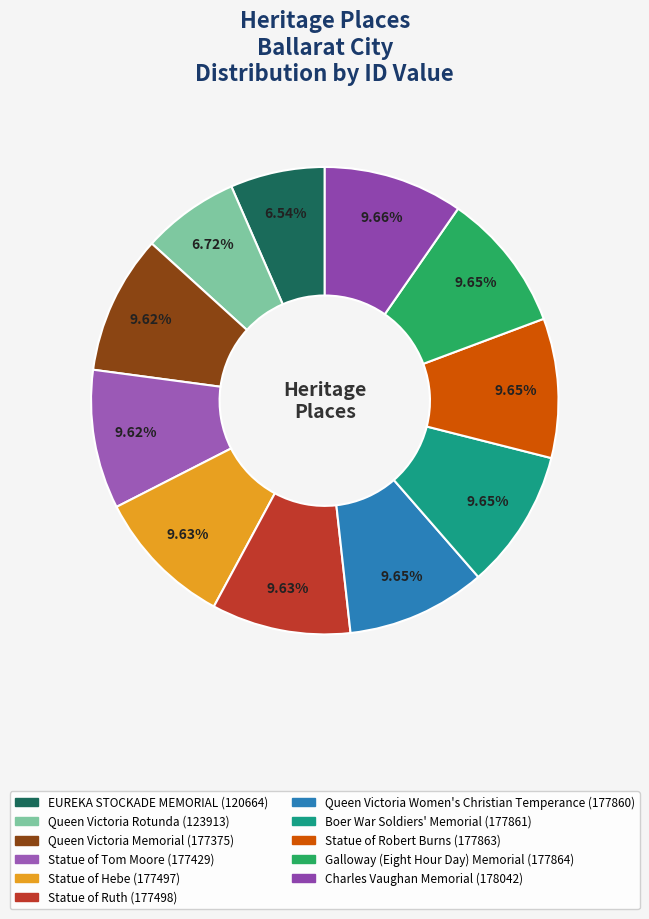

Rank the categories by value from lowest to highest.

EUREKA STOCKADE MEMORIAL, Queen Victoria Rotunda, Queen Victoria Memorial, Statue of Tom Moore, Statue of Hebe, Statue of Ruth, Queen Victoria Women's Christian Temperance, Boer War Soldiers' Memorial, Statue of Robert Burns, Galloway (Eight Hour Day) Memorial, Charles Vaughan Memorial